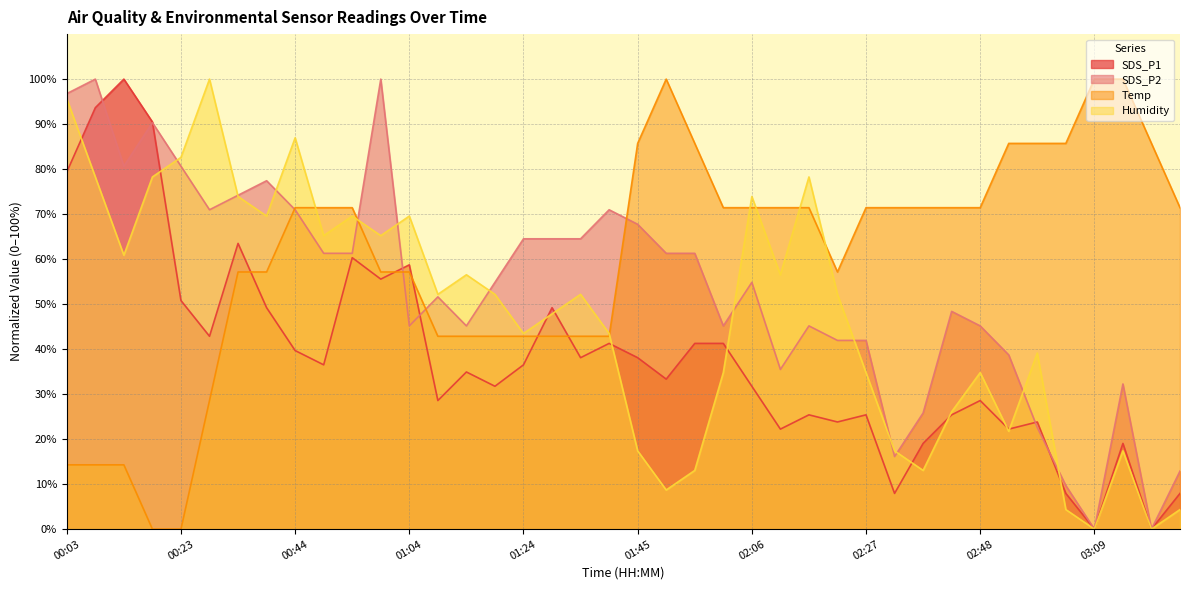

At which category does Temp reach its first local peak?

01:50